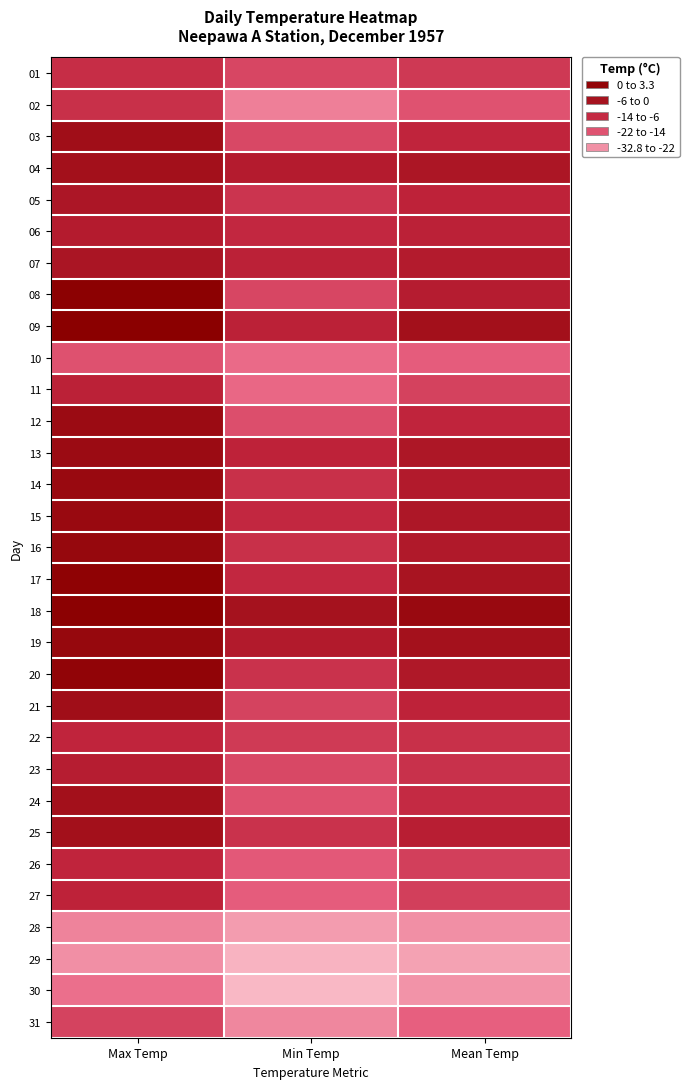

What is the smallest value displayed?

-32.8